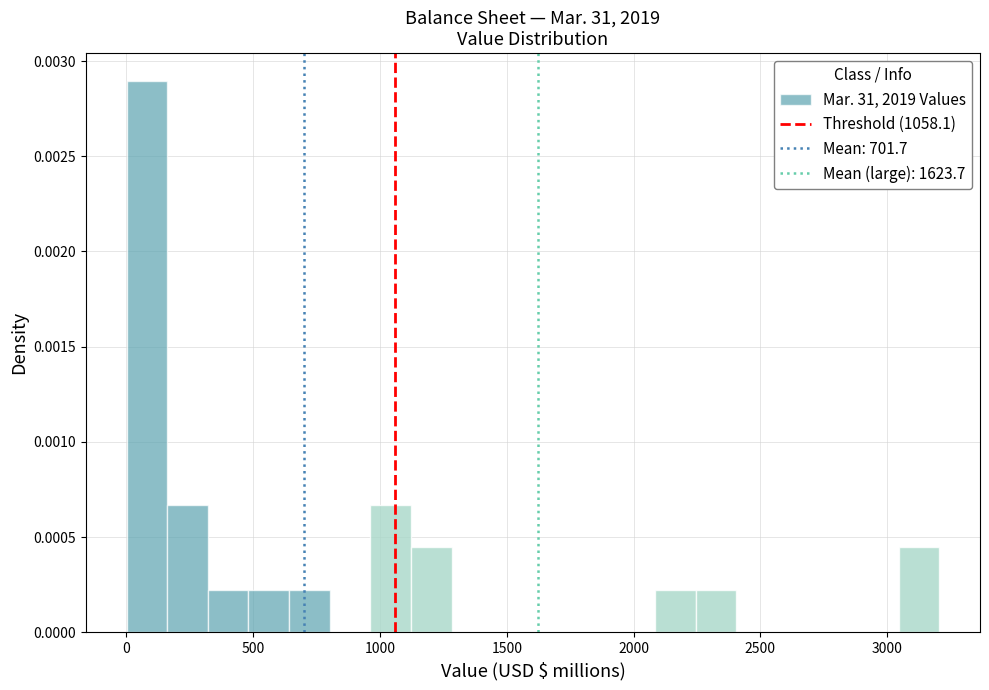

Around what value on the x-axis is the tallest bar? Give the approximate position of its centre, as read against the axis.

100